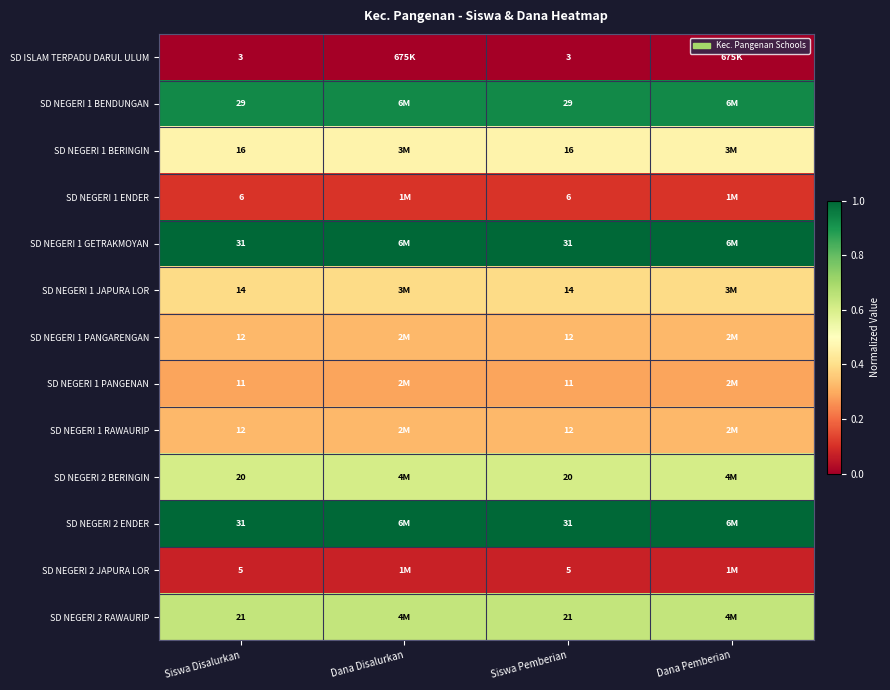

Is it true that SD NEGERI 2 BERINGIN equals 0.2 at Siswa Disalurkan?

False